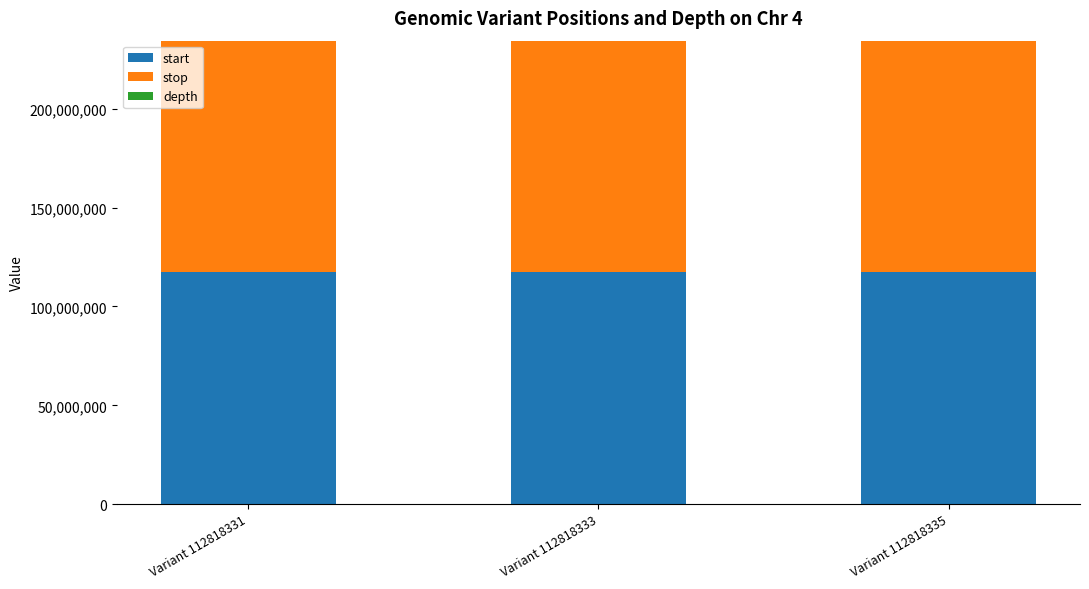

True or false: start has a value of 209980932 at Variant 112818331.

False